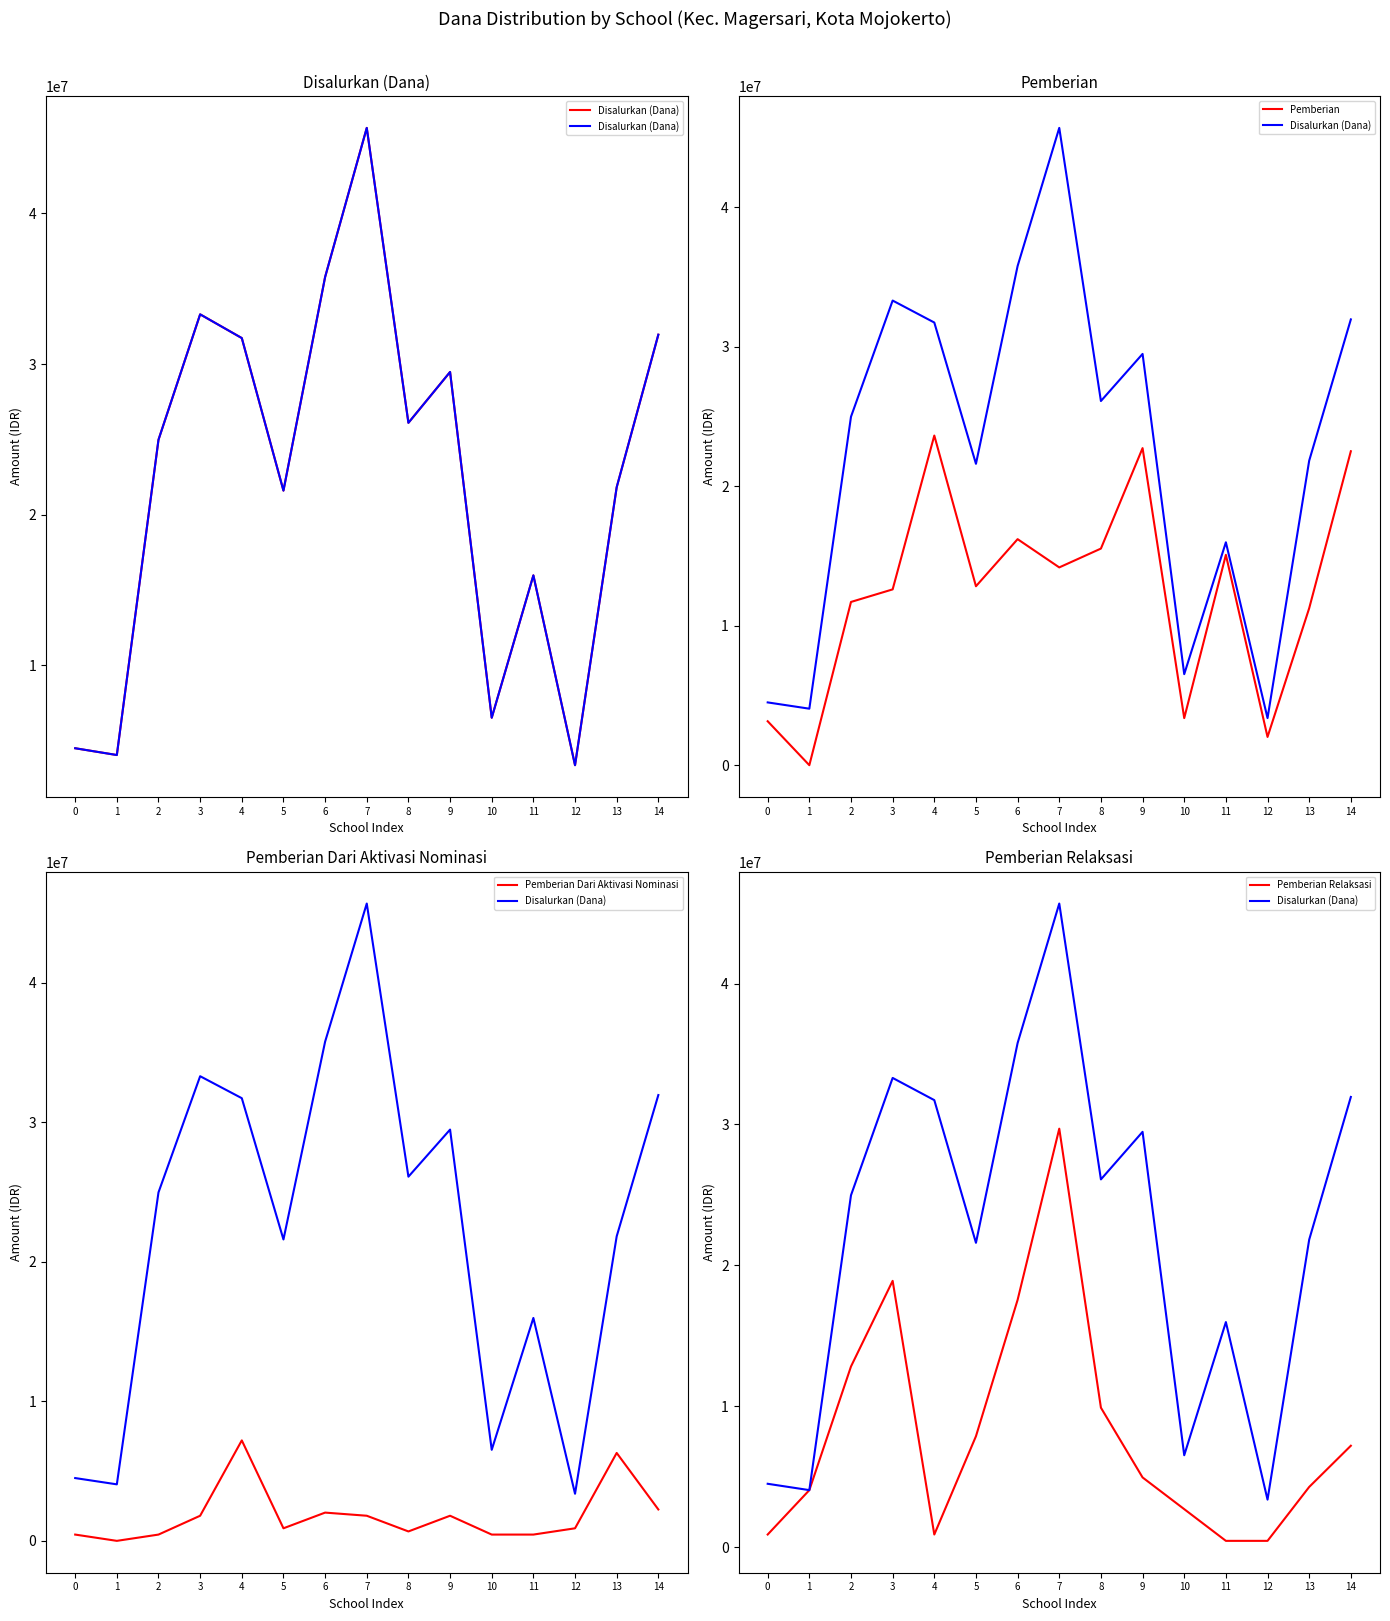

What is the value of the Pemberian Dari Aktivasi Nominasi point at the 13th from the left?

900000